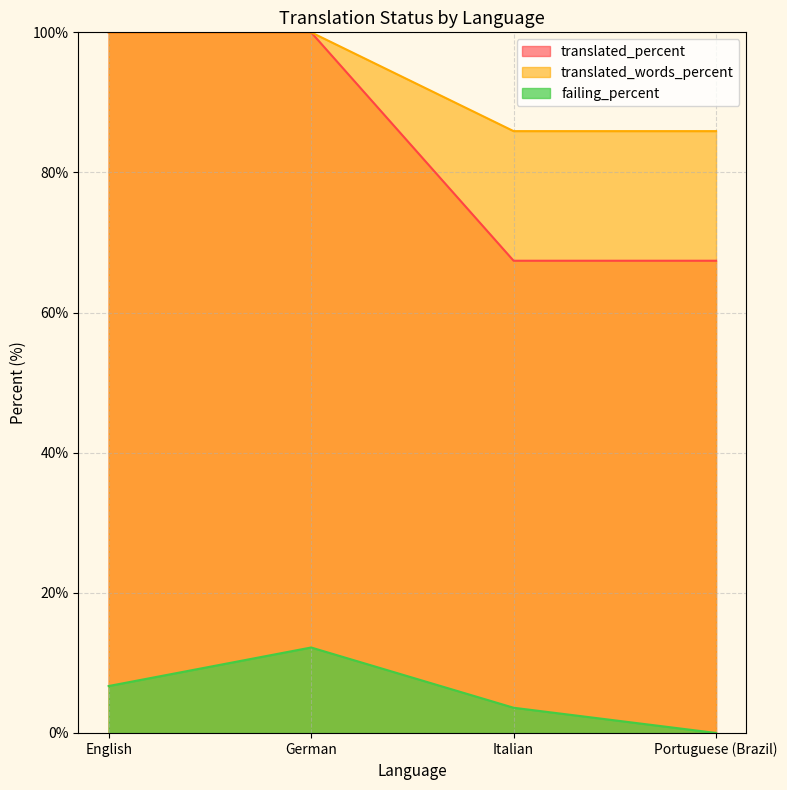

The translated_percent series shows 100.0 at English. True or false?

True